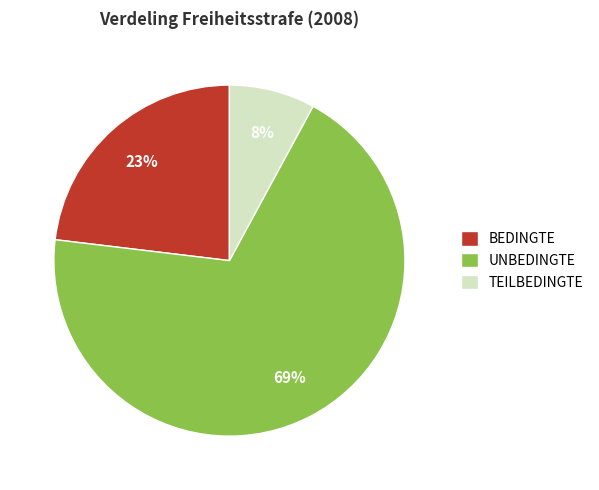

To the nearest percent, what percentage of the pie is BEDINGTE?

23%